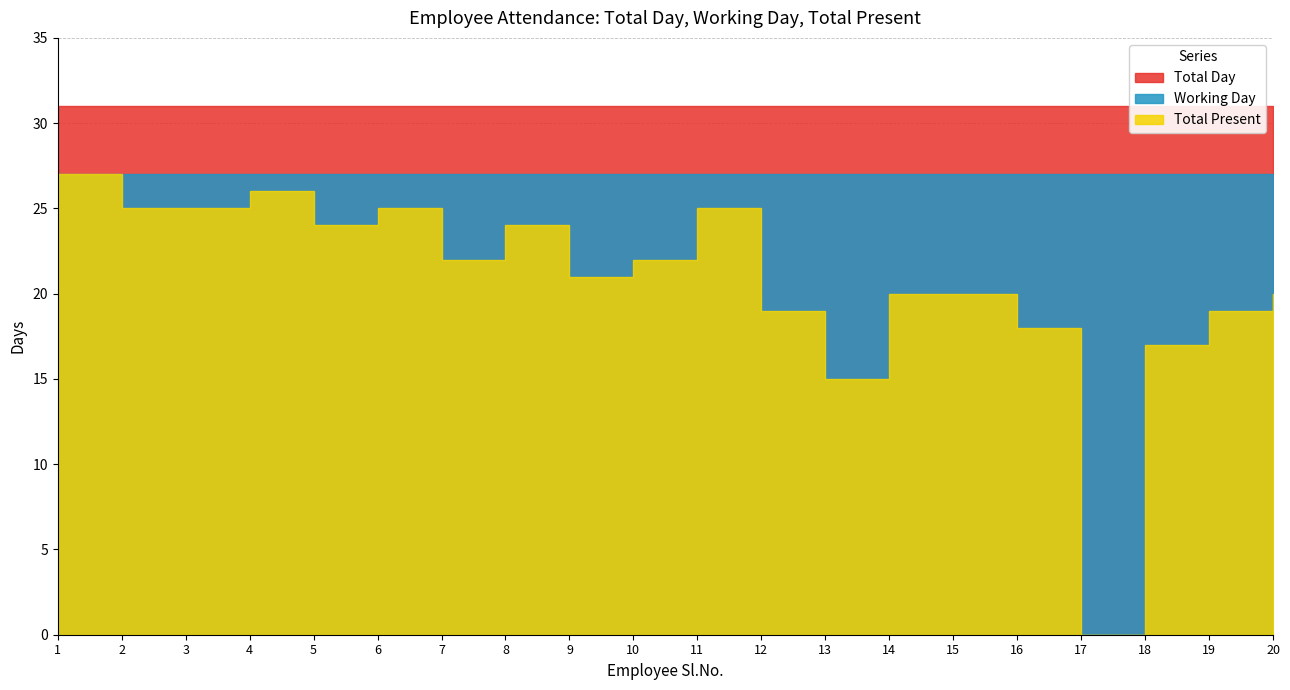

True or false: Total Day and Total Present intersect in this chart.

False